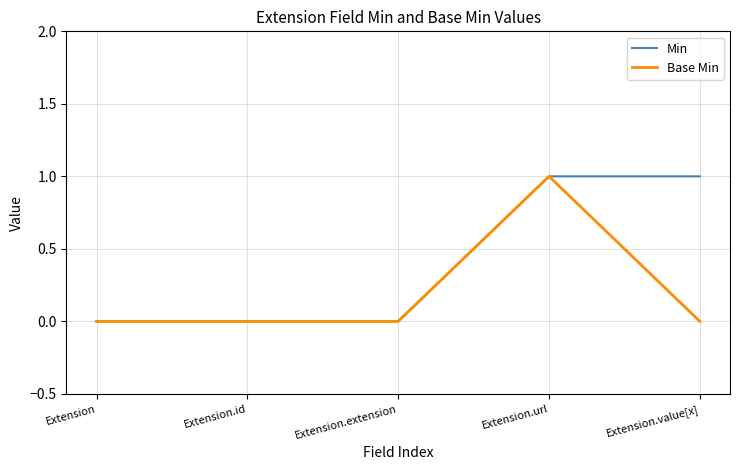

Reading right to left, what are all the values shown in this chart?

Min: 1	1	0	0	0
Base Min: 0	1	0	0	0